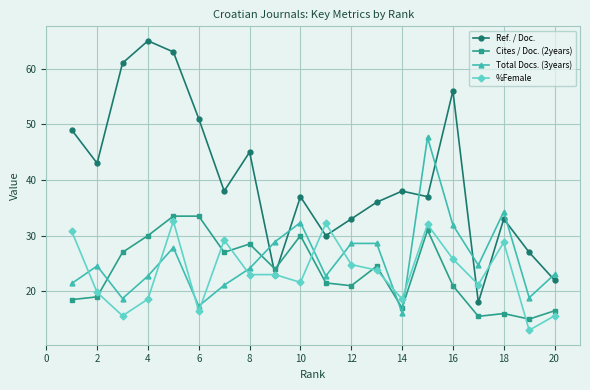

Does the chart display data point markers on the line(s)?

Yes